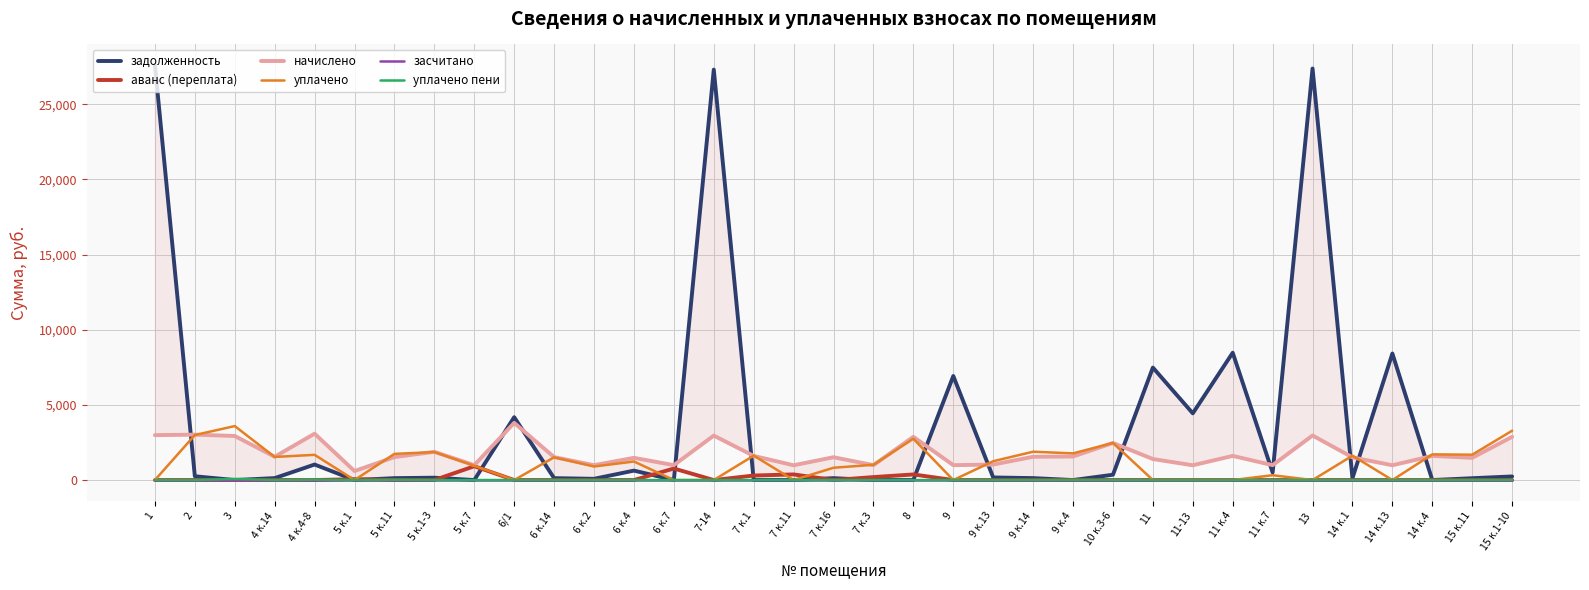

Rank the series by their maximum value, from highest to lowest.

задолженность, начислено, уплачено, аванс (переплата), уплачено пени, засчитано